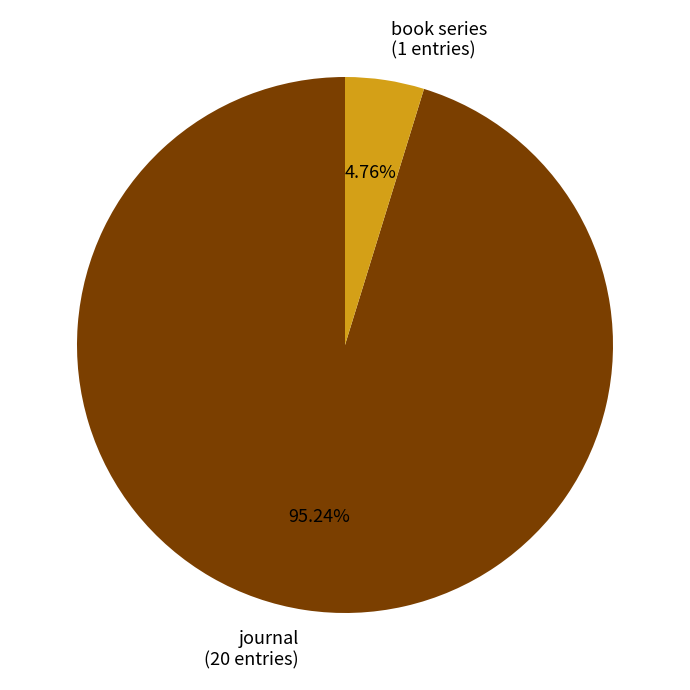

What percentage is the journal slice, to the nearest percent?

95%